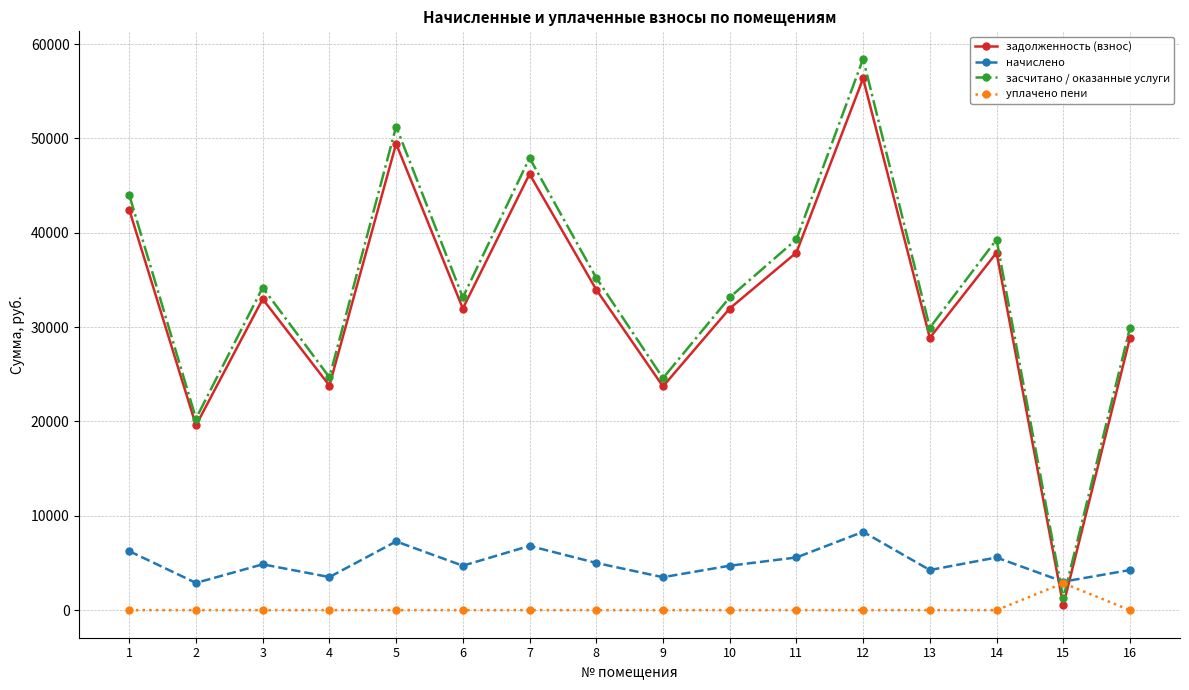

True or false: засчитано / оказанные услуги has a value of 9530.3 at 3.

False